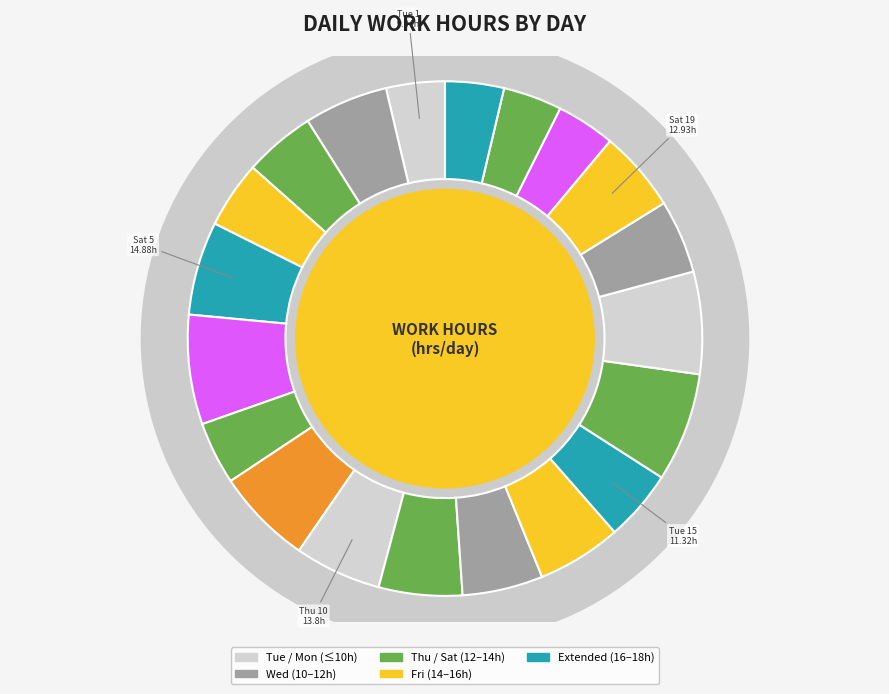

Is it true that Thu 17 is 12% of the pie?

False